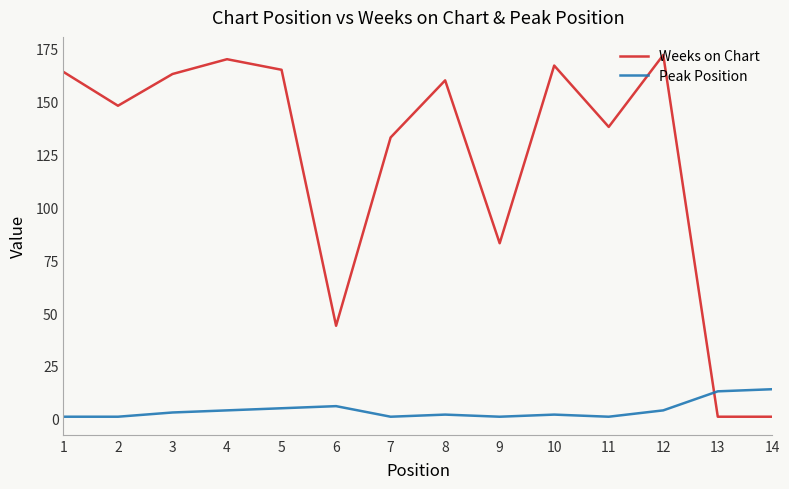

At which category does Weeks on Chart reach its first local valley?

2